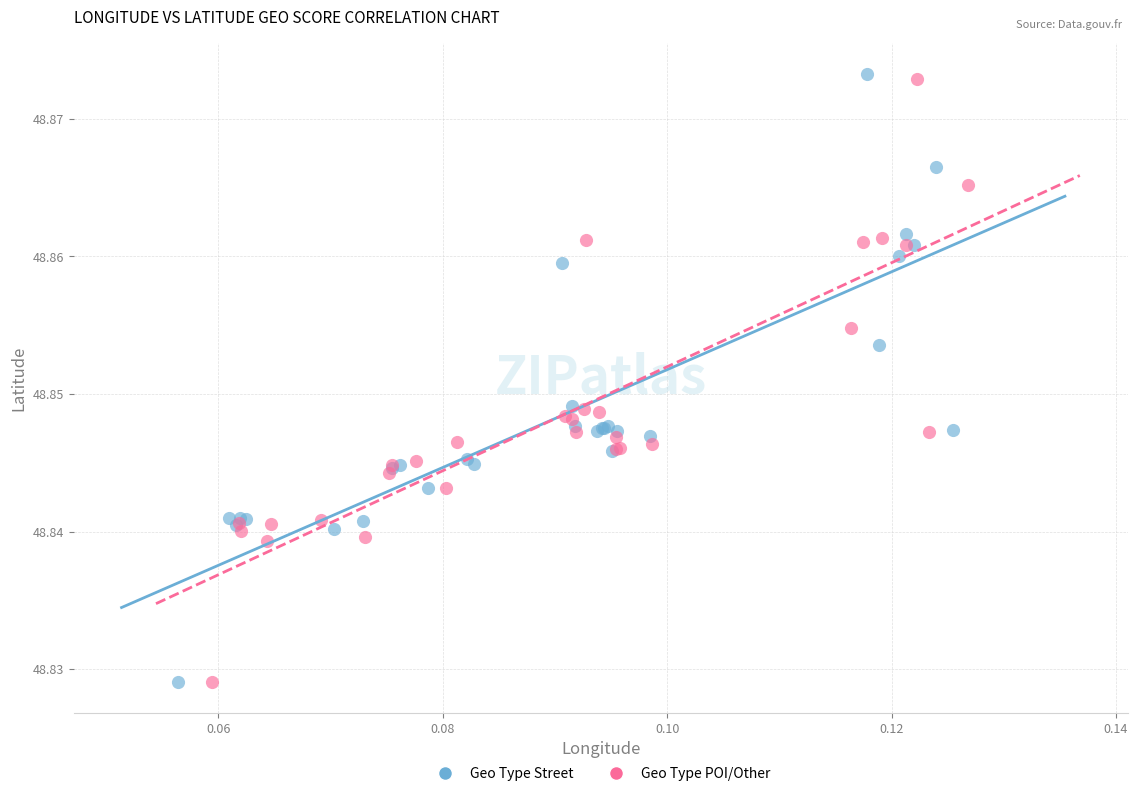

What are all the series names shown in the legend?

Geo Type Street, Geo Type POI/Other